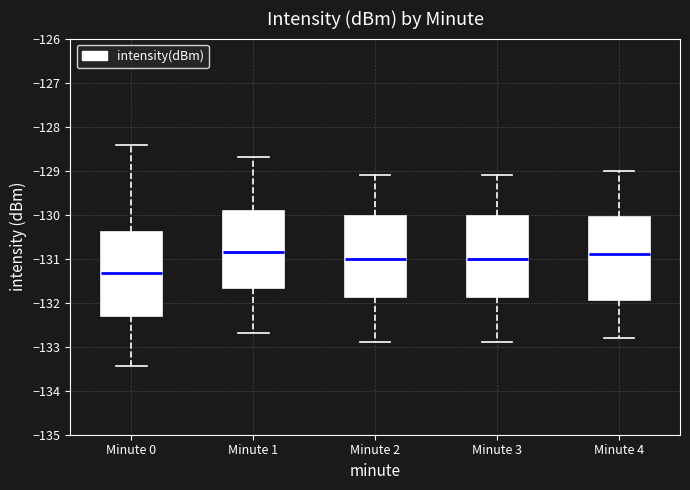

Reading left to right, read every box against the y-axis: the position of its median line, the range the box covers, and the ends of its whiskers. The values are not printed on the chart, so give them approximately, as read against the axis.

Minute 0: median -131.3, box -132.3 to -130.4, whiskers -133.4 to -128.4
Minute 1: median -130.8, box -131.7 to -129.9, whiskers -132.7 to -128.7
Minute 2: median -131.0, box -131.9 to -130.0, whiskers -132.9 to -129.1
Minute 3: median -131.0, box -131.9 to -130.0, whiskers -132.9 to -129.1
Minute 4: median -130.9, box -131.9 to -130.0, whiskers -132.8 to -129.0